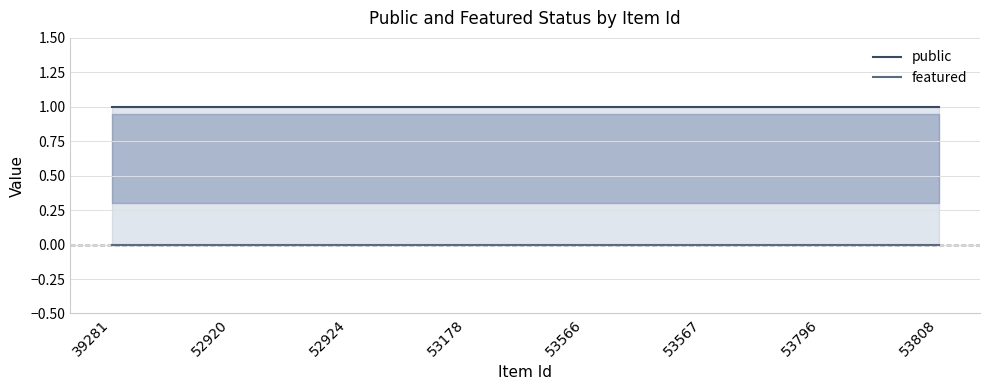

Between 39281 and 53796, which series saw the biggest shift?

public